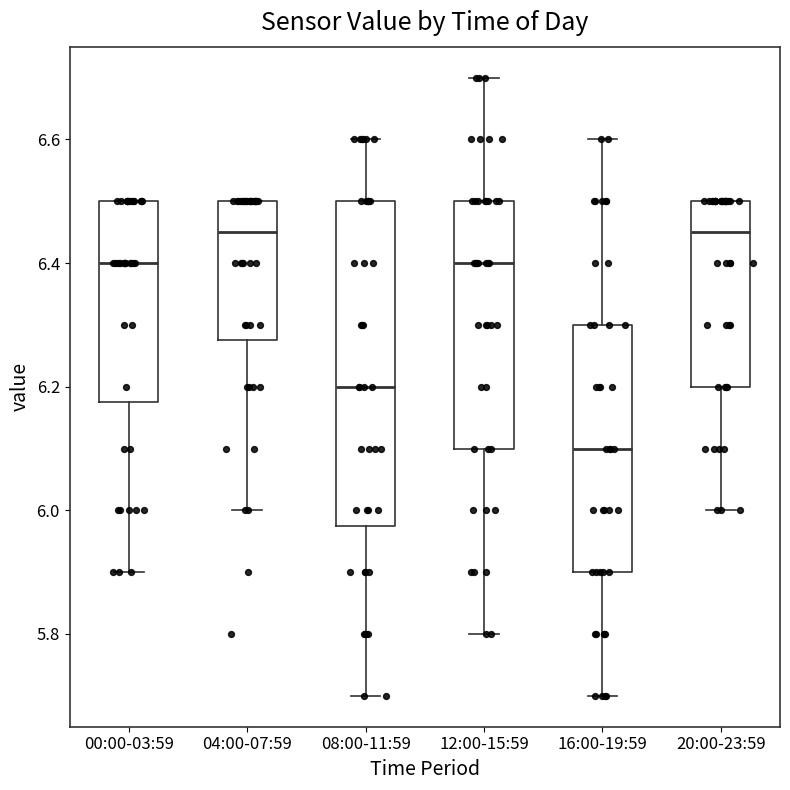

Reading left to right, read every box against the y-axis: the position of its median line, the range the box covers, and the ends of its whiskers. The values are not printed on the chart, so give them approximately, as read against the axis.

00:00-03:59: median 6.40, box 6.18 to 6.50, whiskers 5.90 to 6.50
04:00-07:59: median 6.46, box 6.28 to 6.50, whiskers 6.00 to 6.50
08:00-11:59: median 6.20, box 5.98 to 6.50, whiskers 5.70 to 6.60
12:00-15:59: median 6.40, box 6.10 to 6.50, whiskers 5.80 to 6.70
16:00-19:59: median 6.10, box 5.90 to 6.30, whiskers 5.70 to 6.60
20:00-23:59: median 6.46, box 6.20 to 6.50, whiskers 6.00 to 6.50